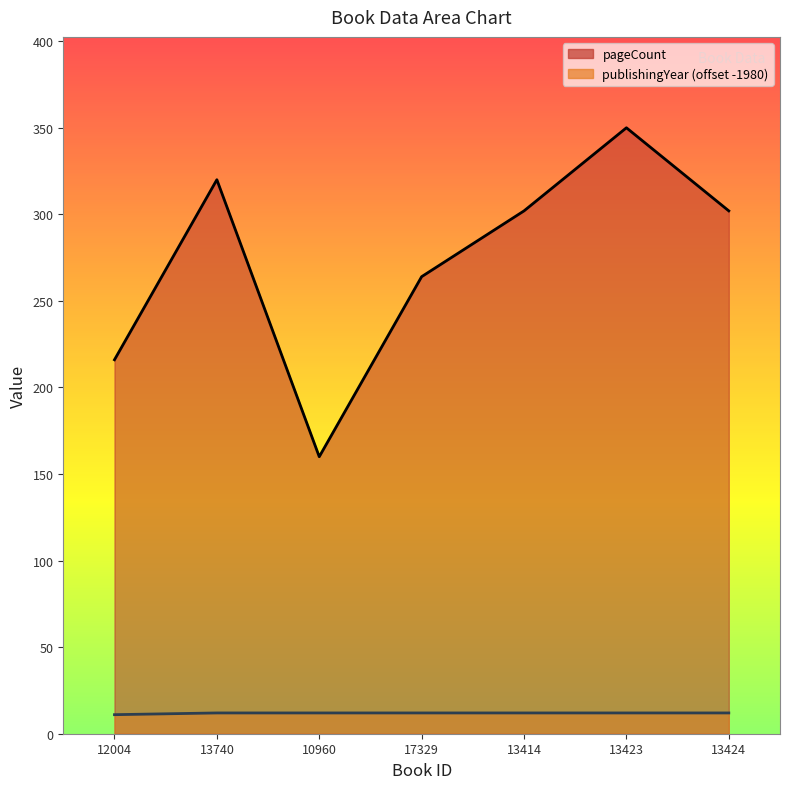

How many interior local valleys does the pageCount series have?

1